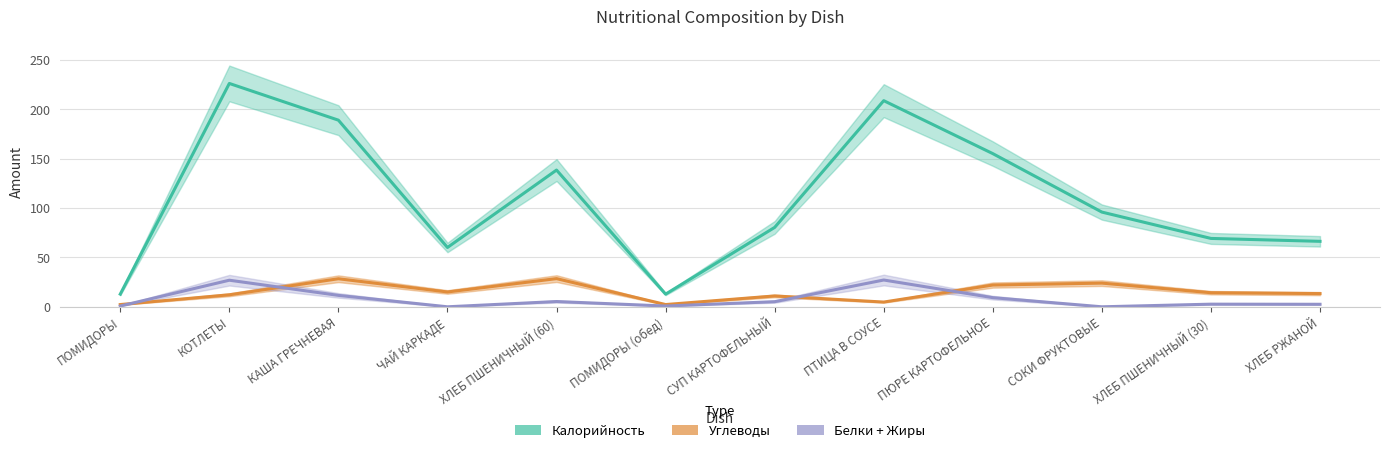

Which label corresponds to the largest value in the chart?

КОТЛЕТЫ